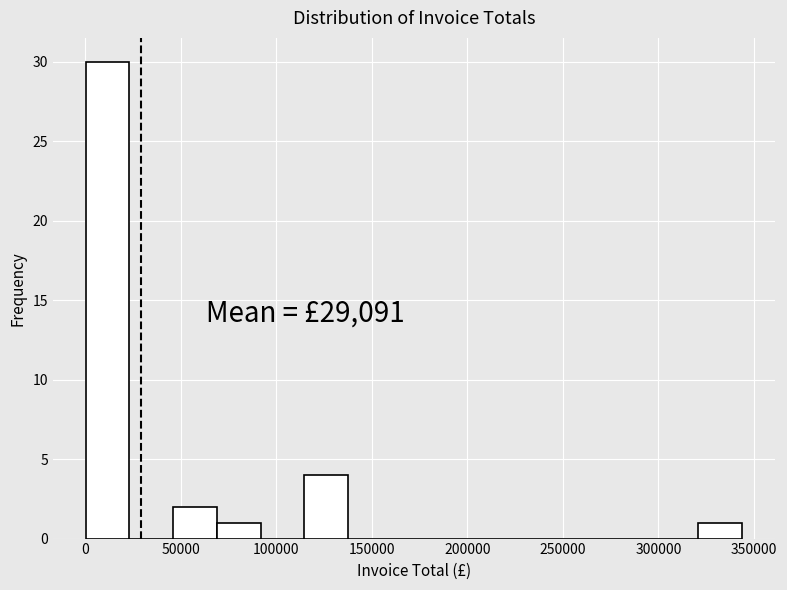

Which range on the x-axis has the tallest bar?

0 to 25000